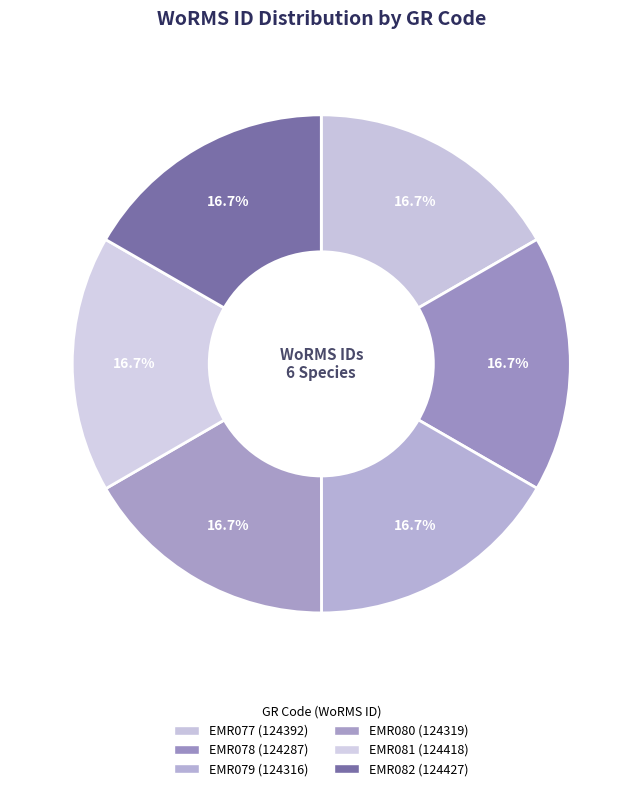

What percentage do EMR077 and EMR078 together represent?

33.3%